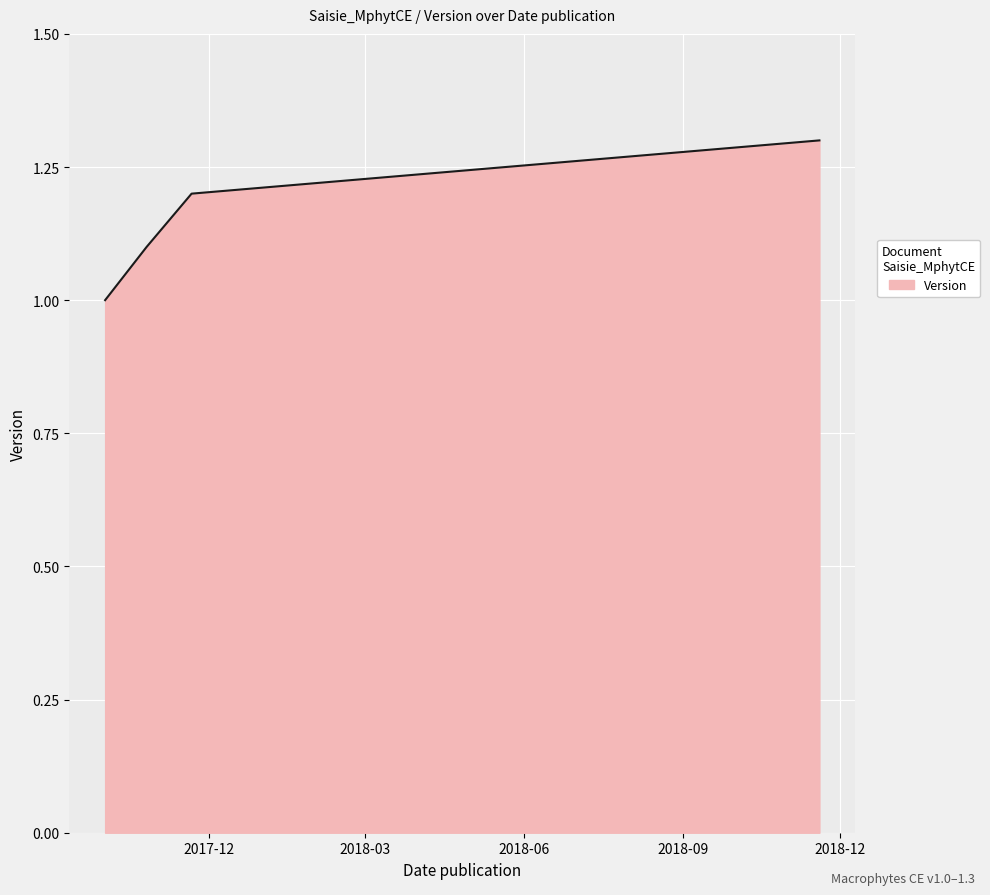

What is the minimum value shown in the chart?

1.0